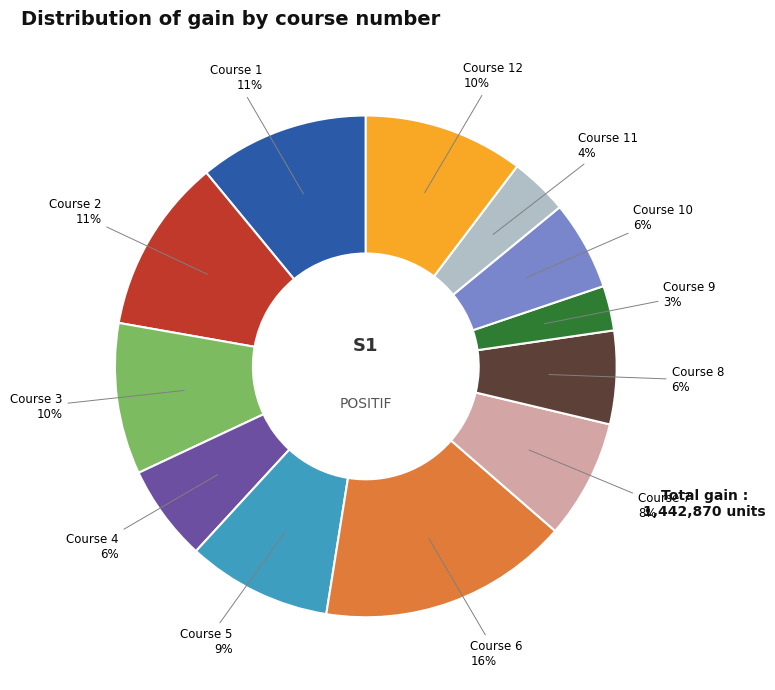

Combined, do Course 8 and Course 11 account for over 50%?

No